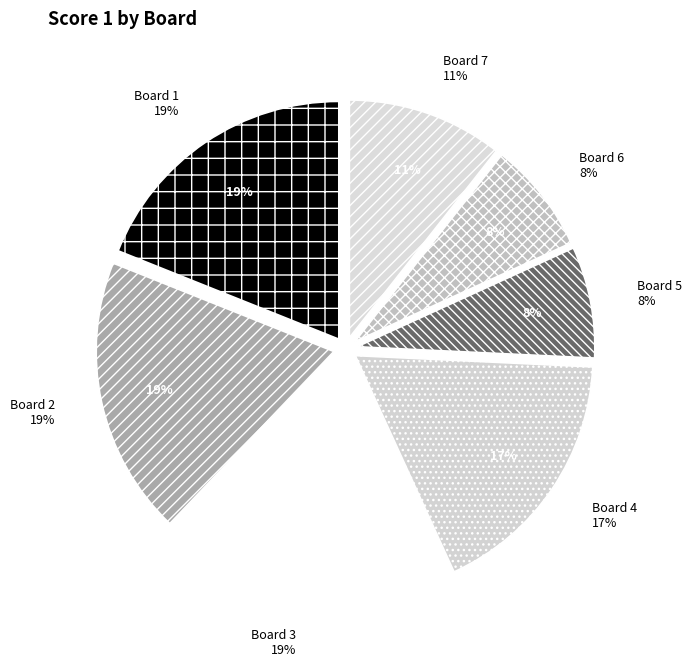

Which category has the smallest portion of the pie?

Board 5